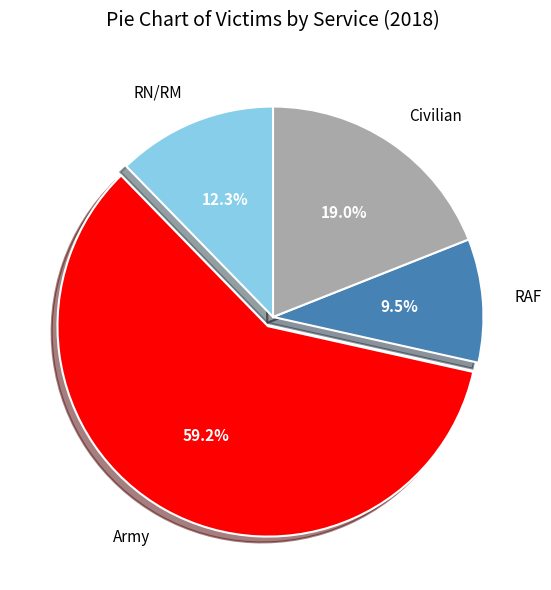

How many segments does this pie chart have?

4